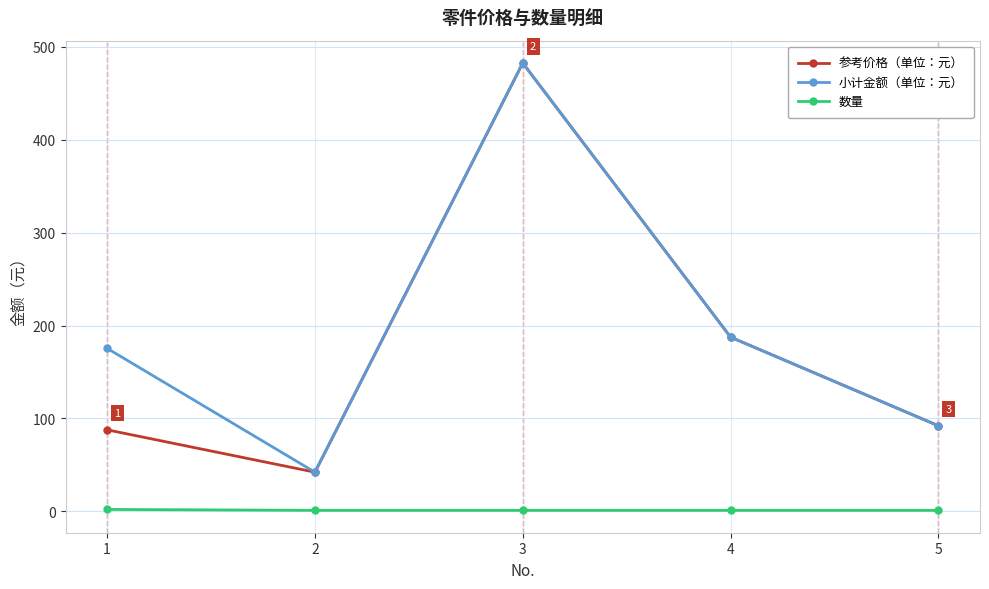

How many values in the 小计金额（单位：元） series exceed 175?

3